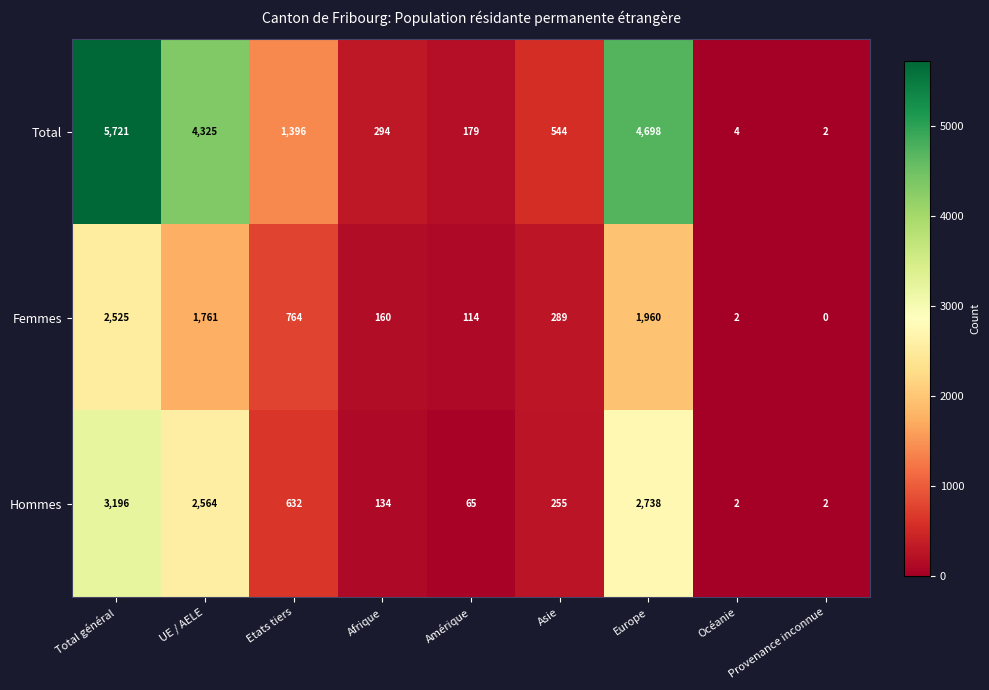

Which series has the largest total across all categories?

Total